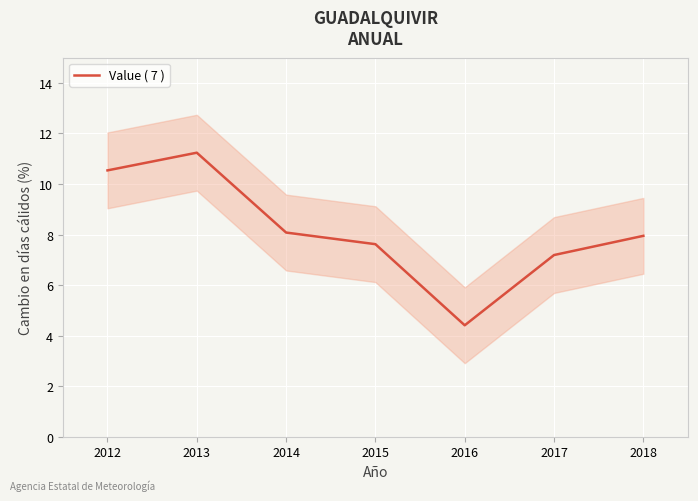

Reading left to right, what are all the values shown in this chart?

10.5	11.2	8.1	7.6	4.4	7.2	8.0